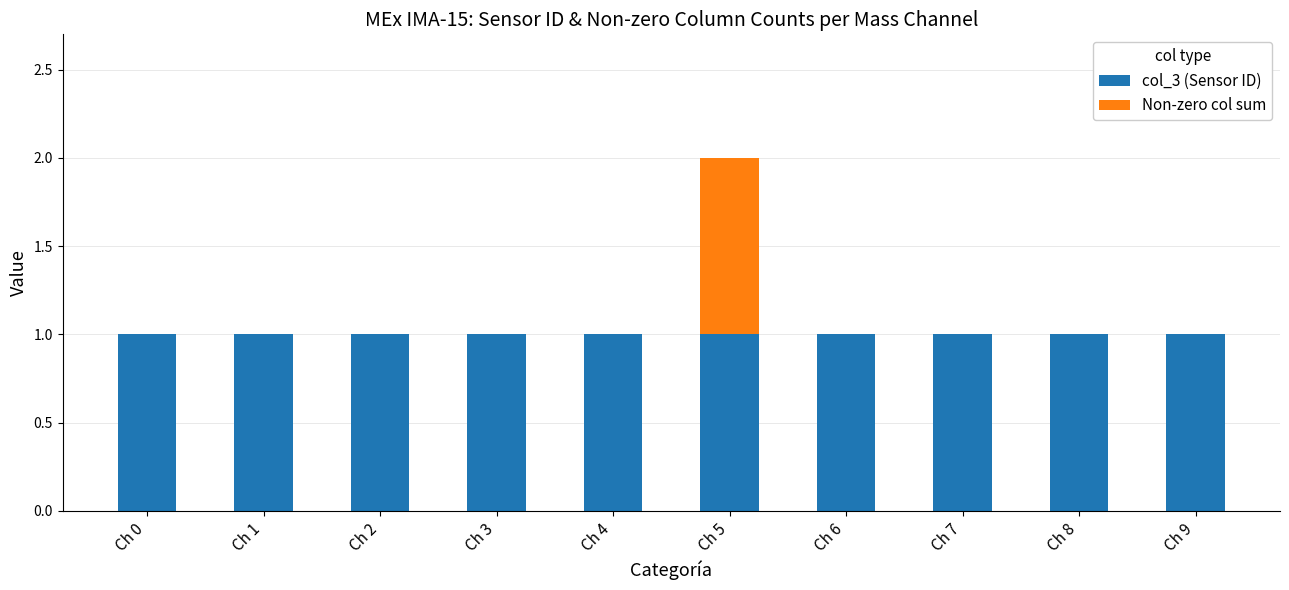

True or false: col_3 (Sensor ID) has a value of 0 at Ch 2.

False